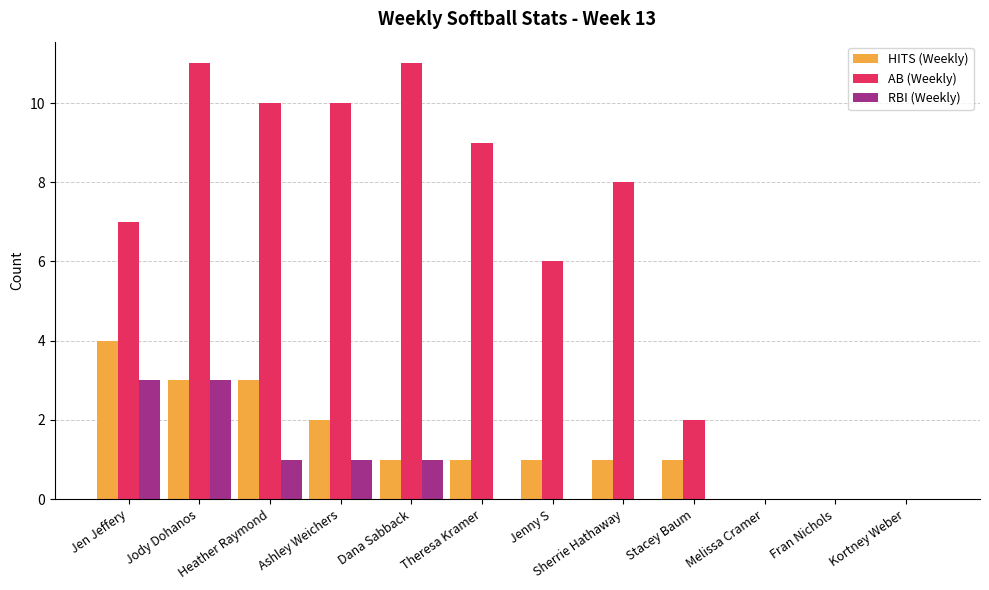

What are all the series names shown in the legend?

HITS (Weekly), AB (Weekly), RBI (Weekly)